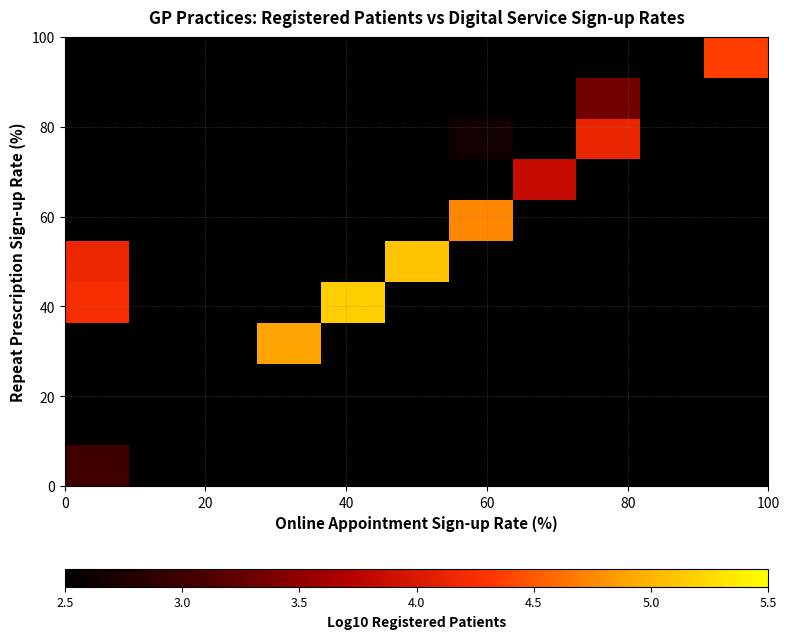

Count the number of data series in this chart.

11